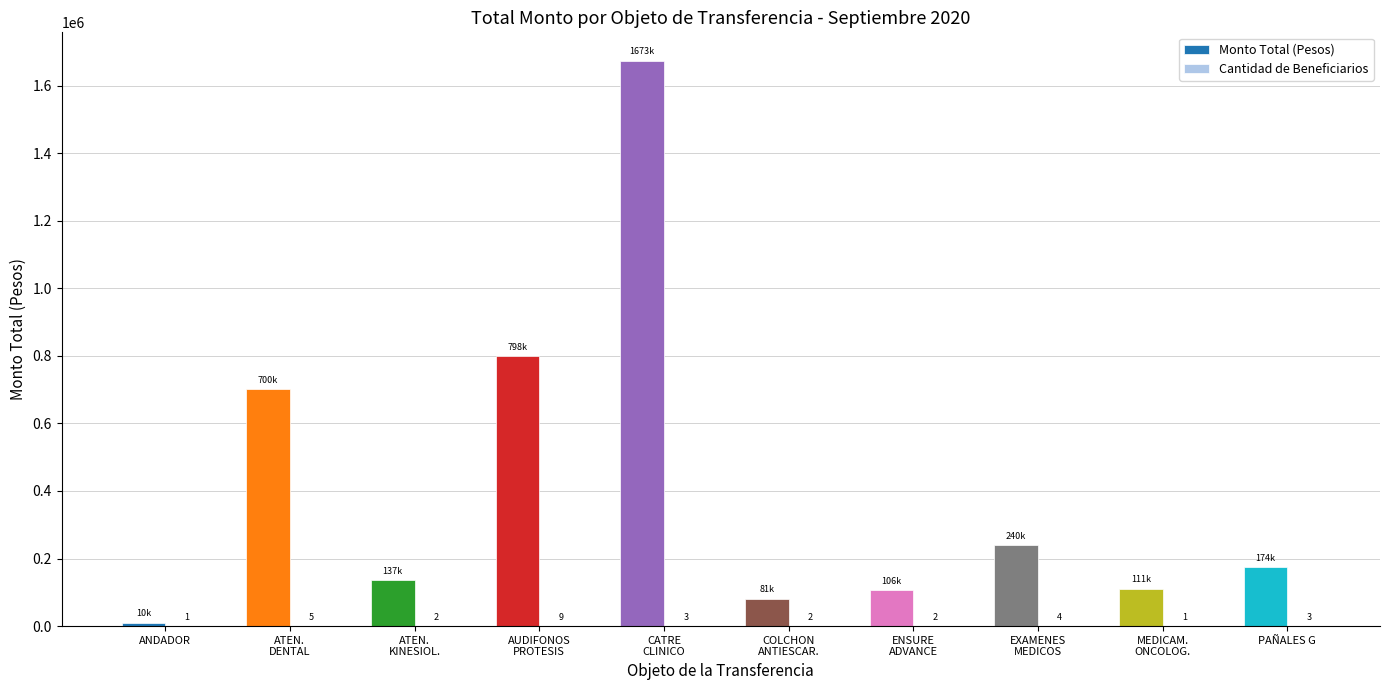

What is the maximum value shown in the chart?

1673786